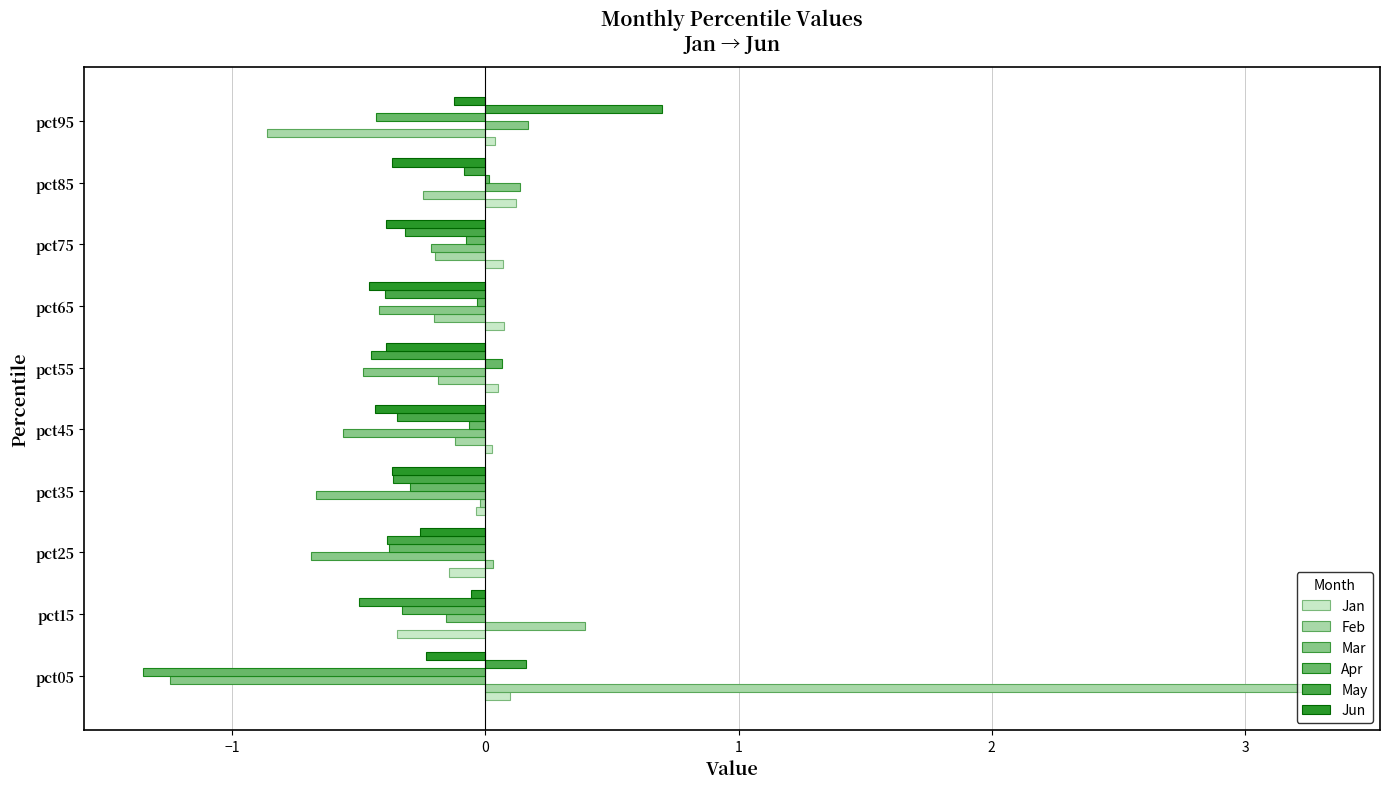

Is the value of Jan at pct55 greater than the value of May at pct35?

Yes